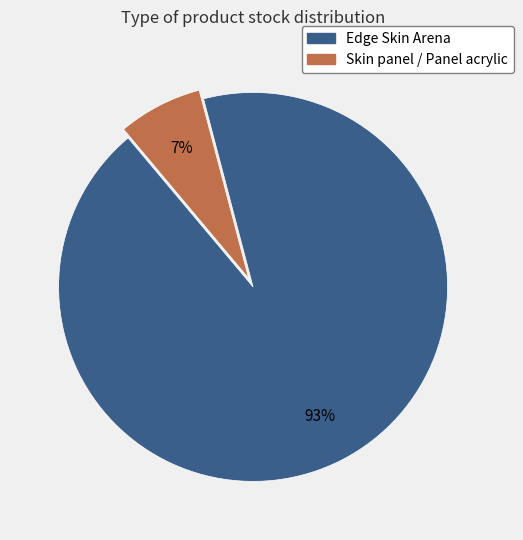

Does any single category account for the majority?

Yes